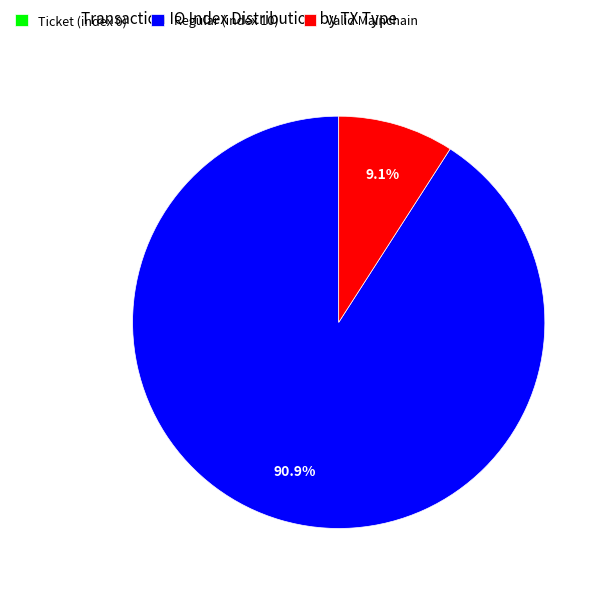

Between Valid Mainchain and Regular (index 10), which is larger?

Regular (index 10)